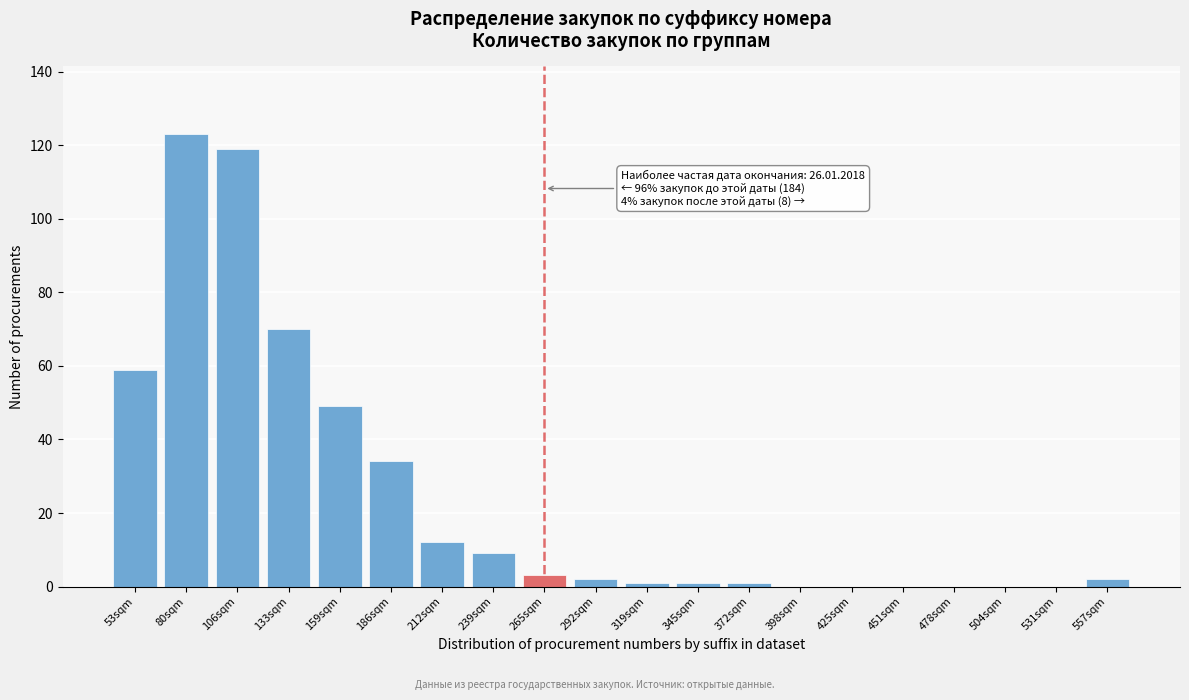

Reading right to left, list all the values displayed in this chart.

557sqm=2	531sqm=0	504sqm=0	478sqm=0	451sqm=0	425sqm=0	398sqm=0	372sqm=1	345sqm=1	319sqm=1	292sqm=2	265sqm=3	239sqm=9	212sqm=12	186sqm=34	159sqm=49	133sqm=70	106sqm=119	80sqm=123	53sqm=59